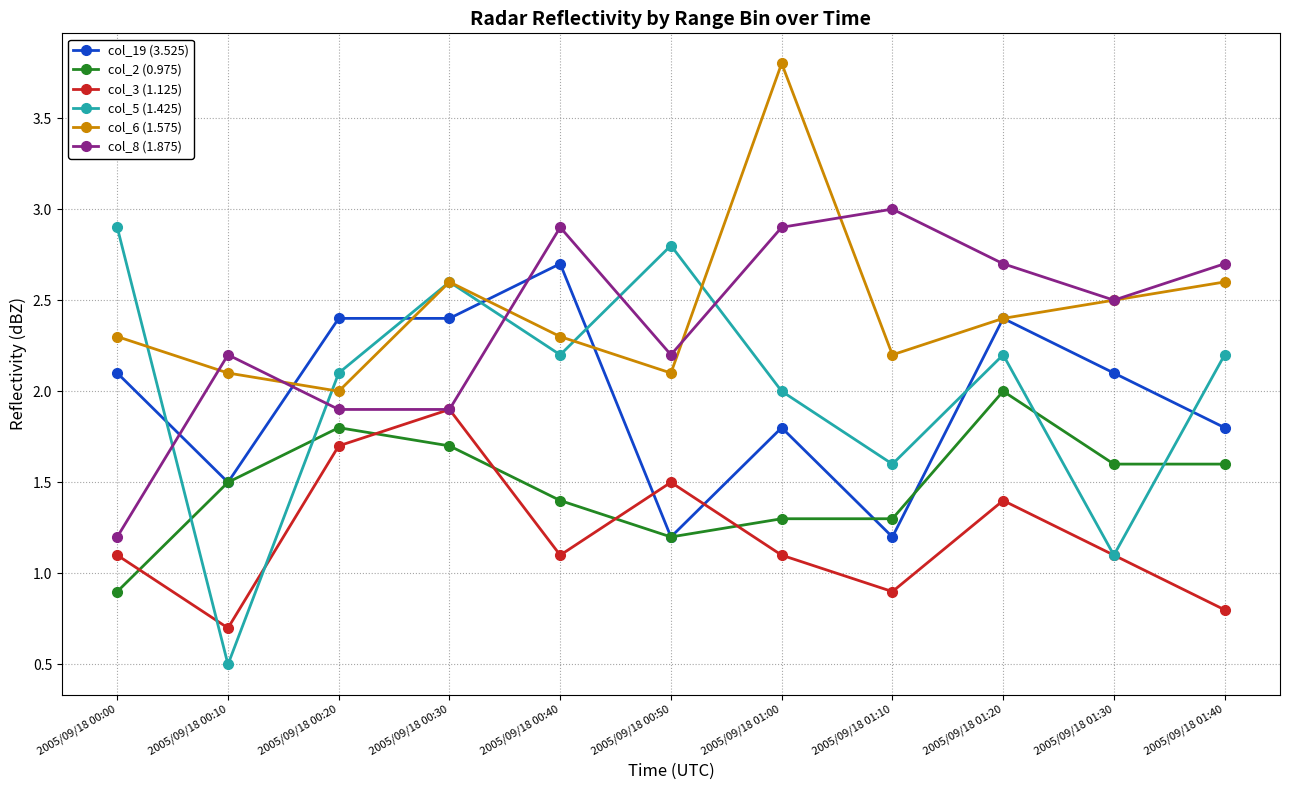

What is the label of the 8th point from the left?

2005/09/18 01:10